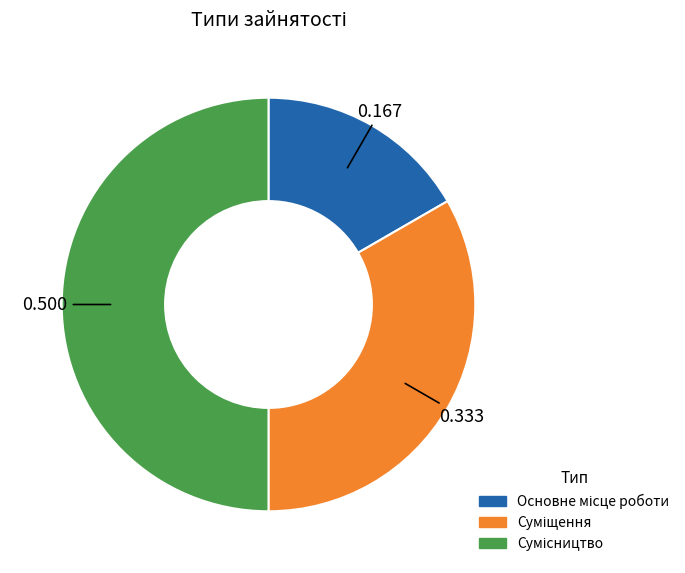

How many segments does this pie chart have?

3